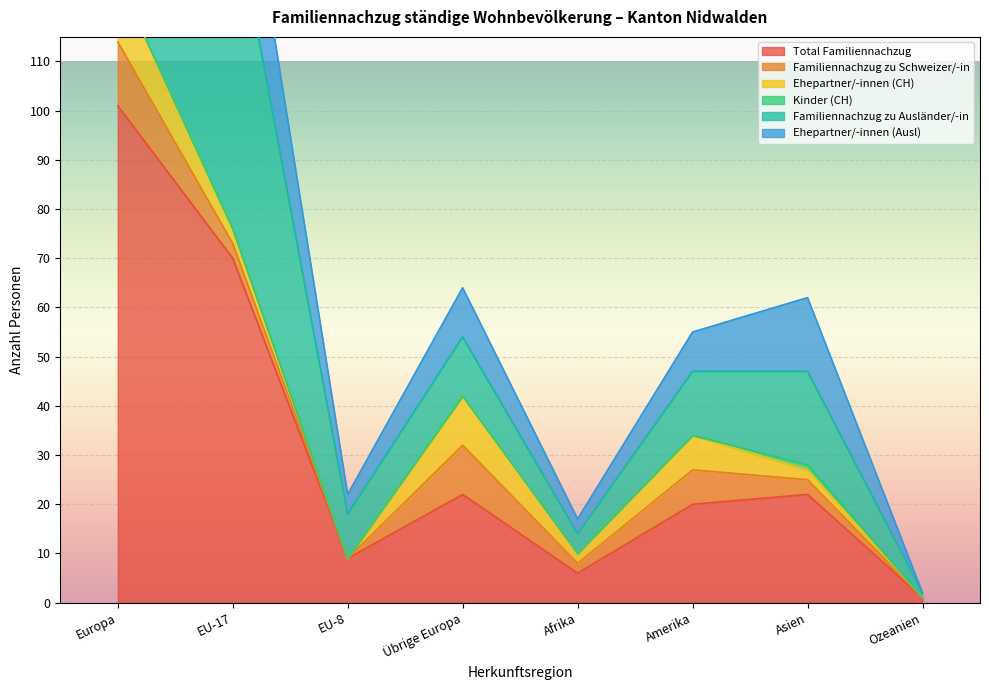

At which label is Ehepartner/-innen (Ausl) closest to 128?

EU-17